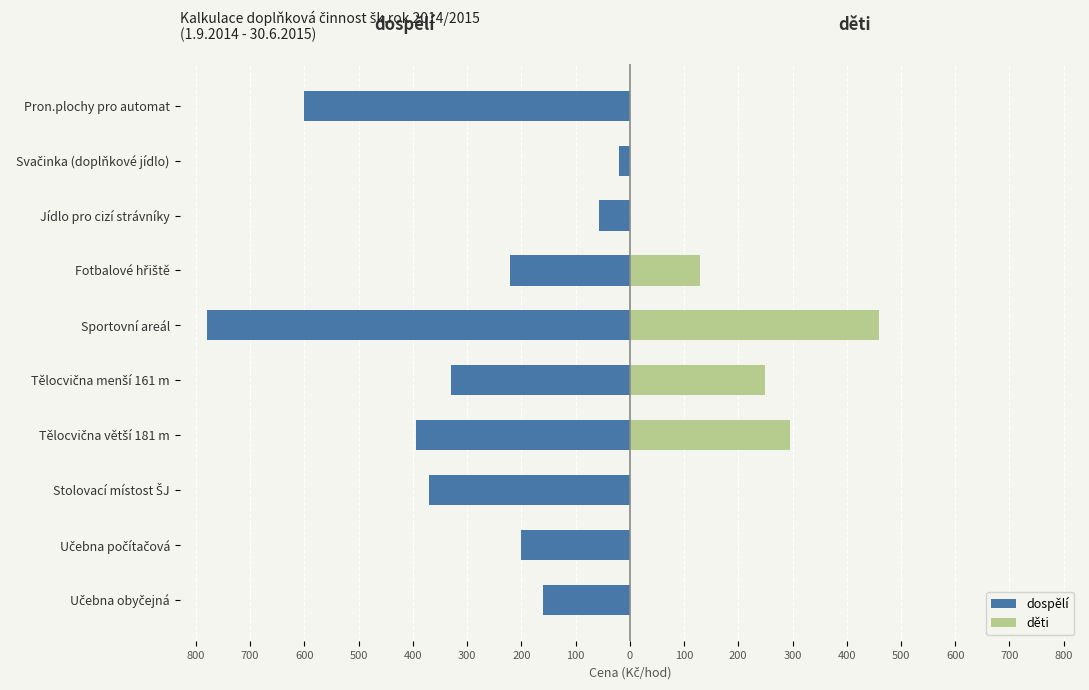

Is the value of dospělí at Jídlo pro cizí strávníky greater than the value of děti at Tělocvična menší 161 m?

No